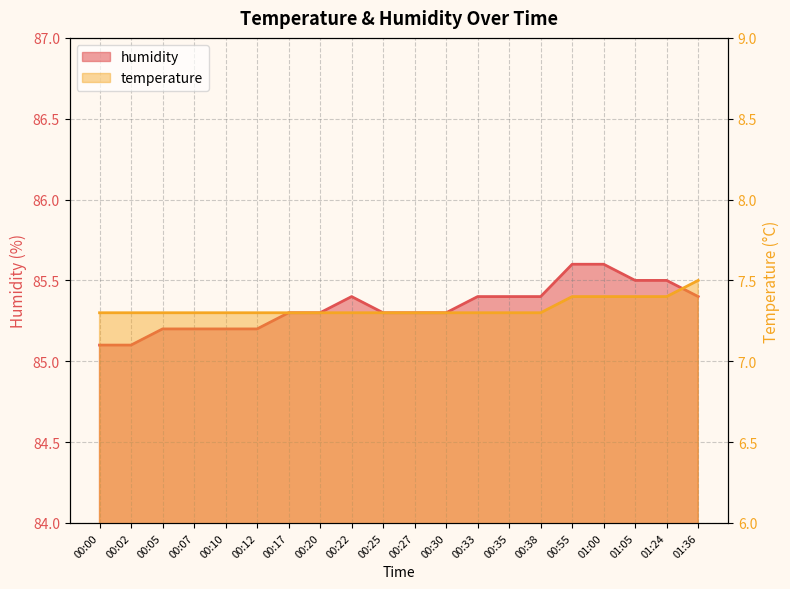

What is the difference between the humidity values at 00:17 and 00:33?

0.1